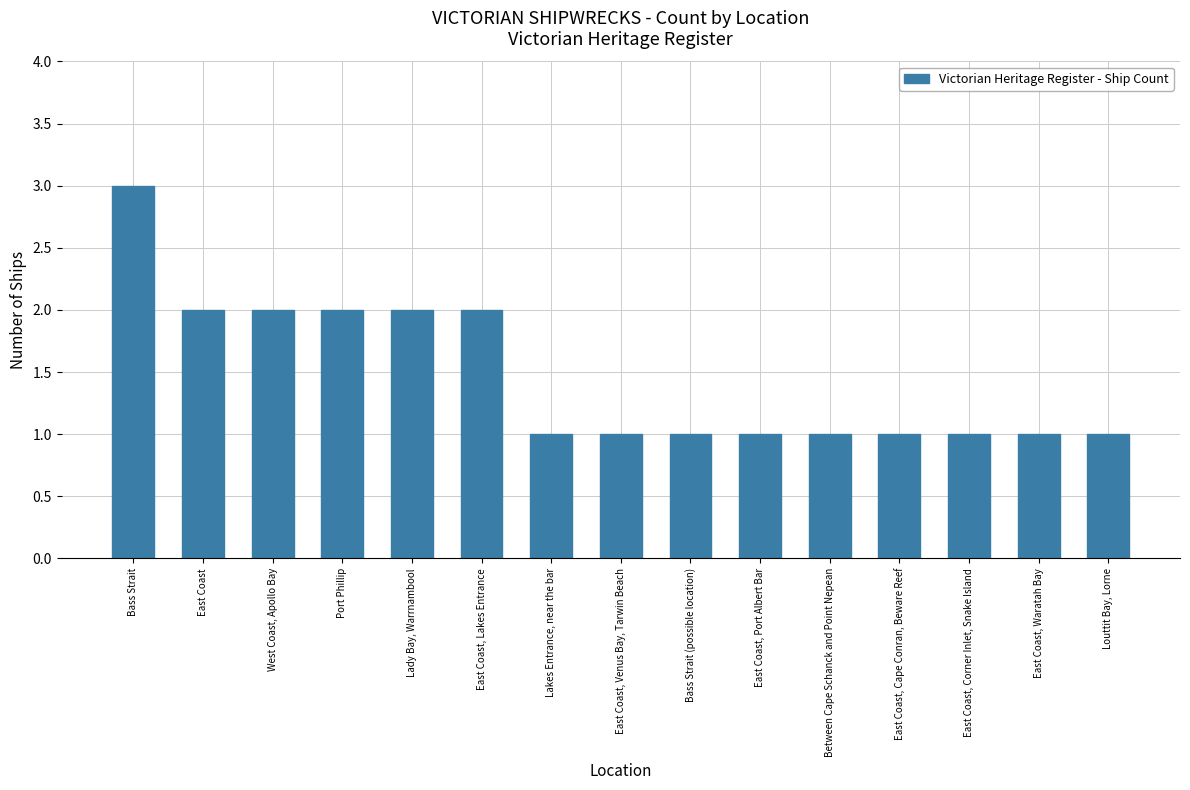

The chart shows a value of 1 at Port Phillip. True or false?

False